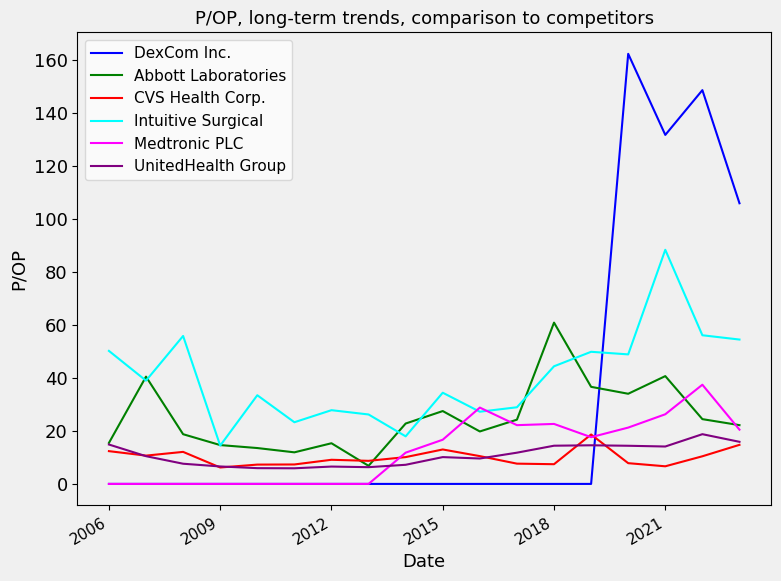

What is the sum of all Intuitive Surgical values?

721.0